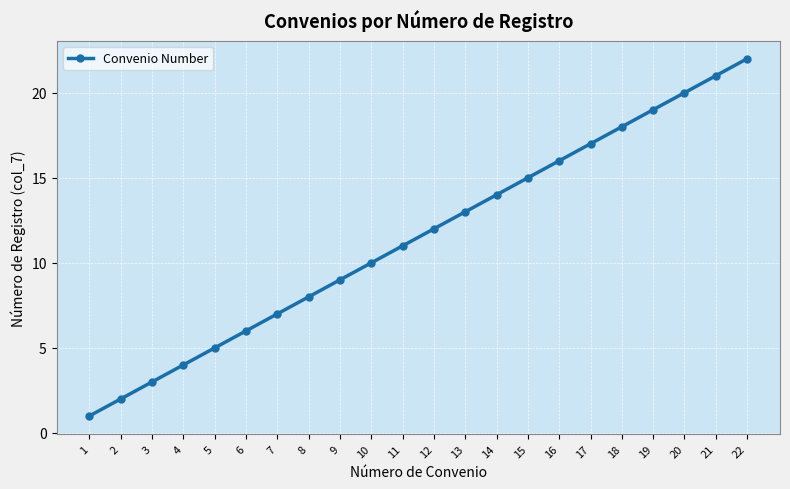

What is the difference between the second highest and second lowest values?

19